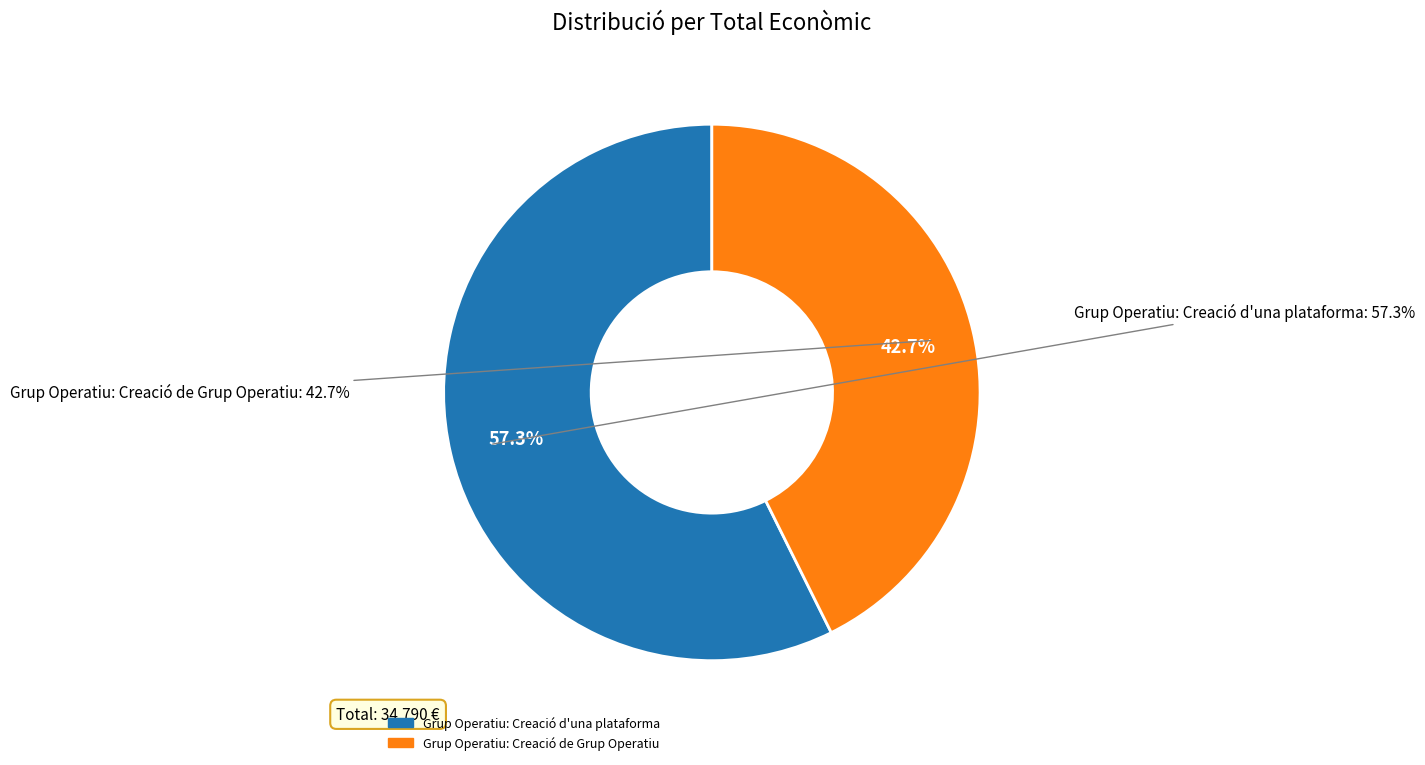

To the nearest percent, what is the difference between the Grup Operatiu: Creació de Grup Operatiu and Grup Operatiu: Creació d'una plataforma slice percentages?

15%